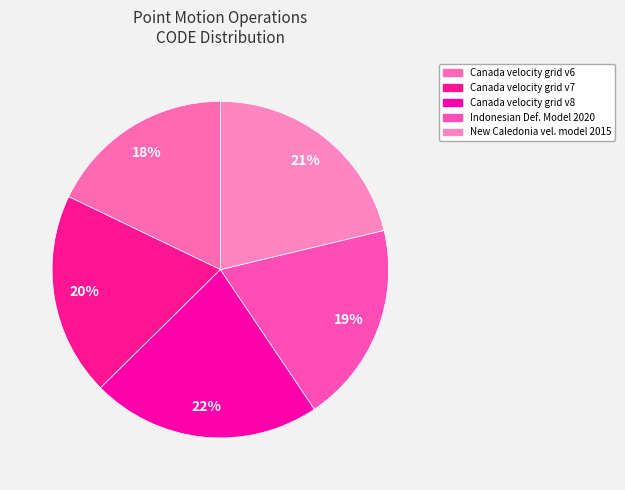

Count the number of slices in the pie.

5